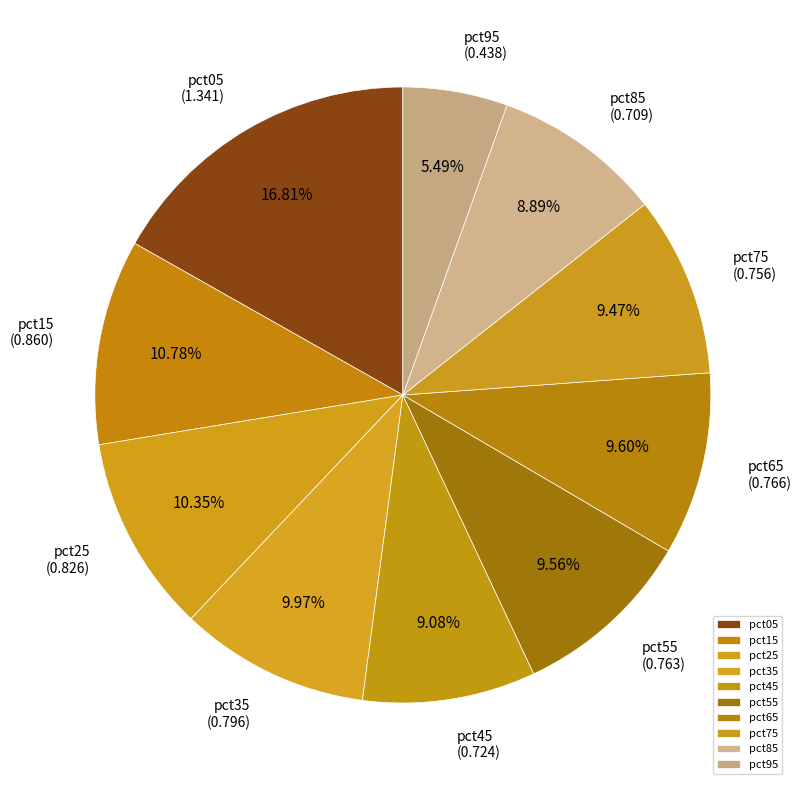

How many slices are in this pie chart?

10